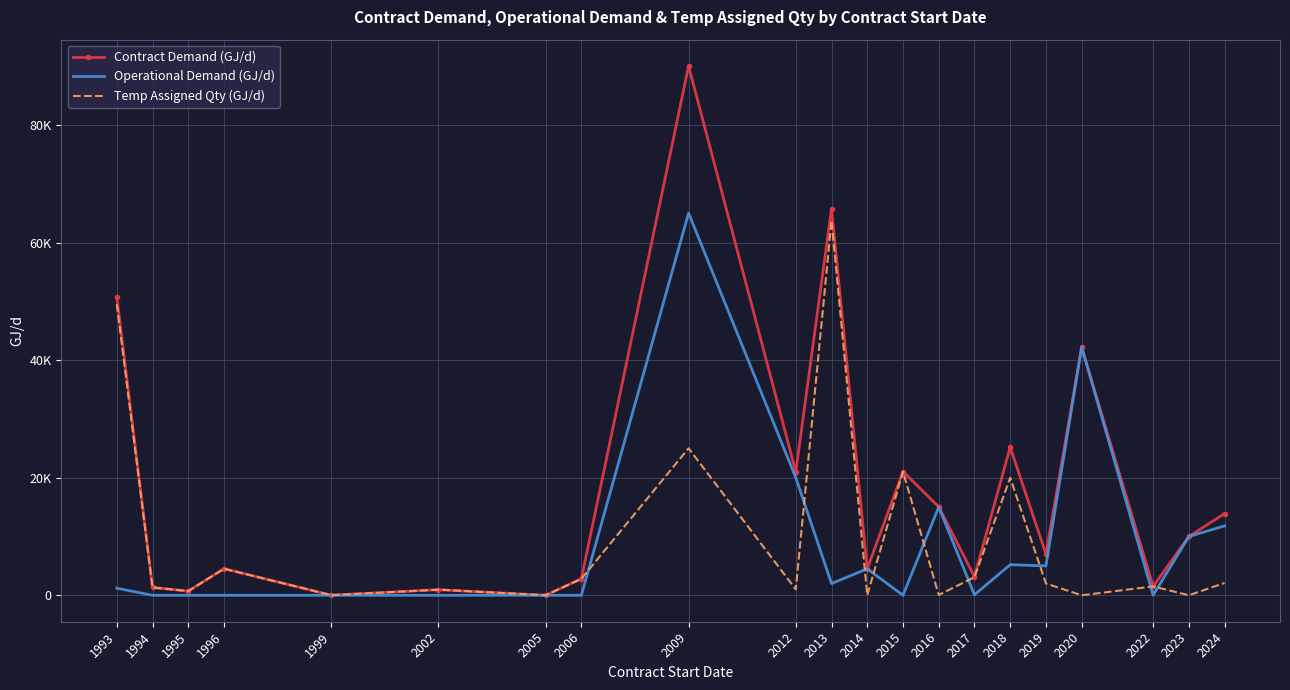

At which category does the chart reach its minimum across all series?

1994